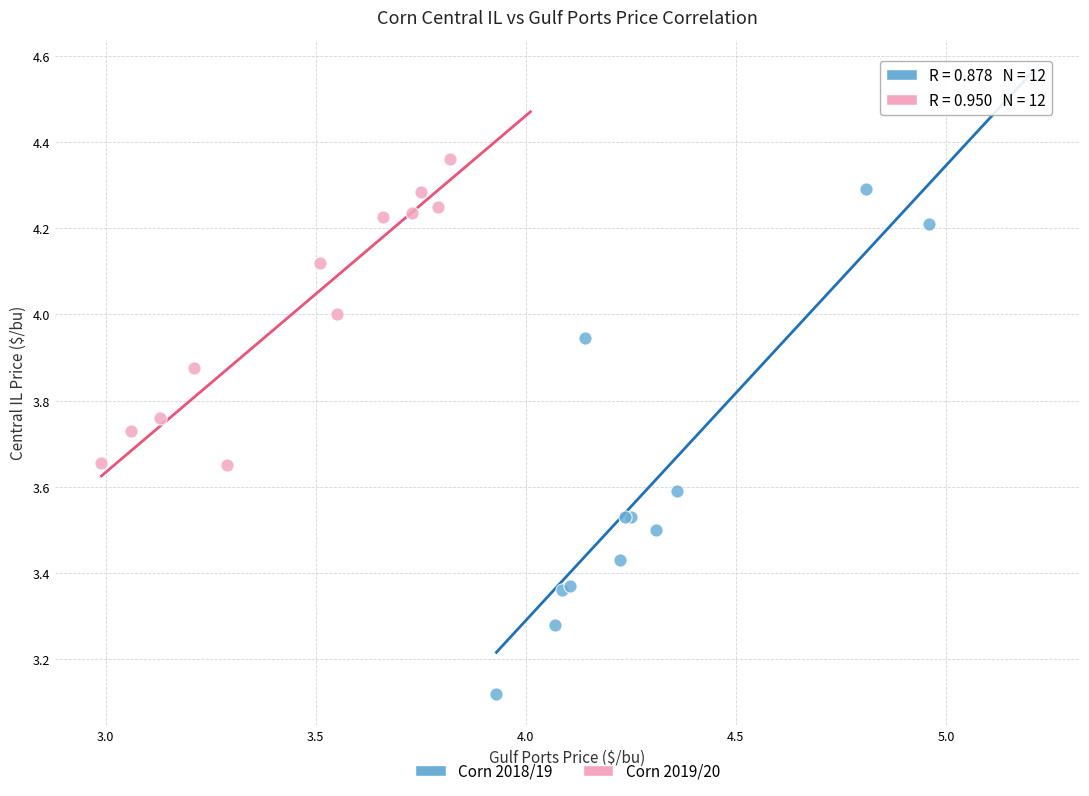

Which series reaches the maximum Y coordinate?

Corn 2019/20